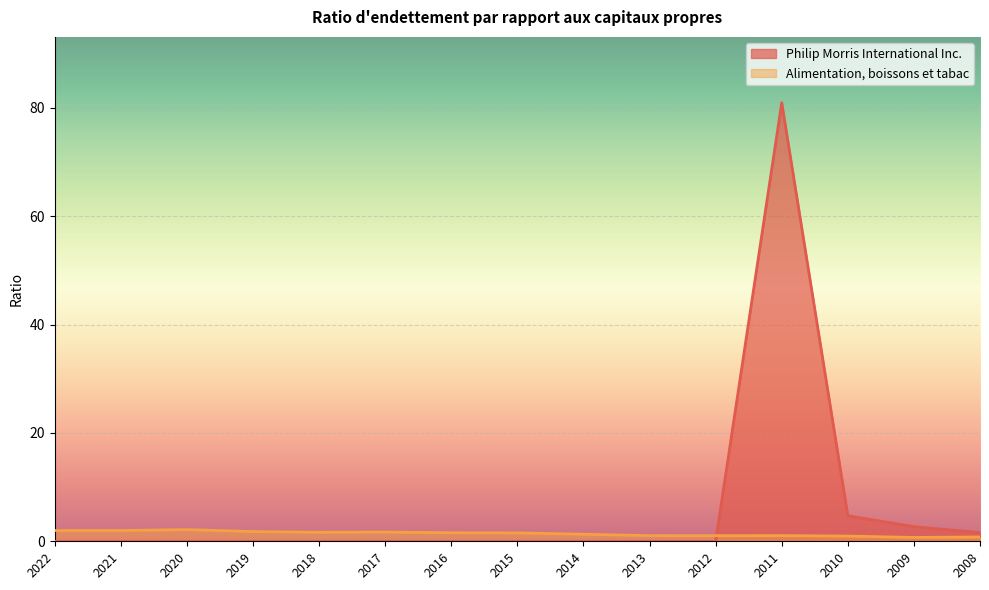

Between 2020 and 2015, which is larger?

2020